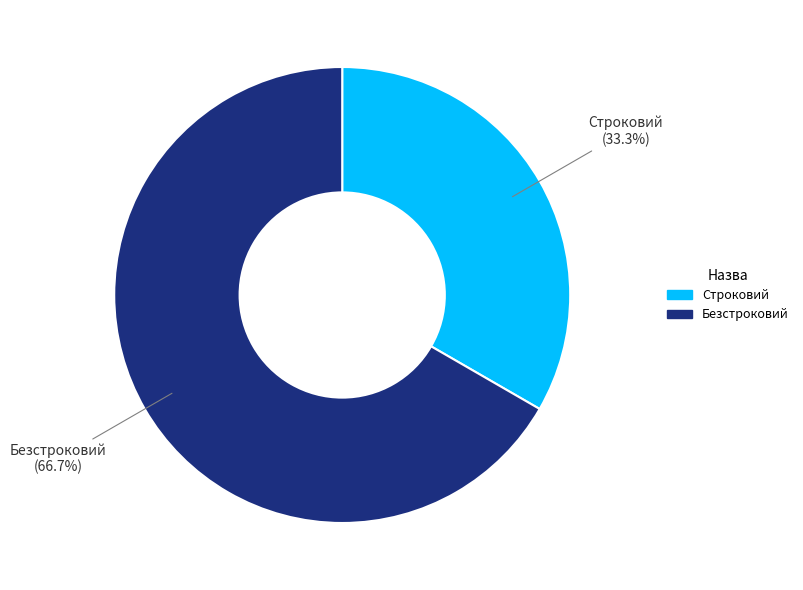

True or false: Строковий accounts for 45% of the total.

False